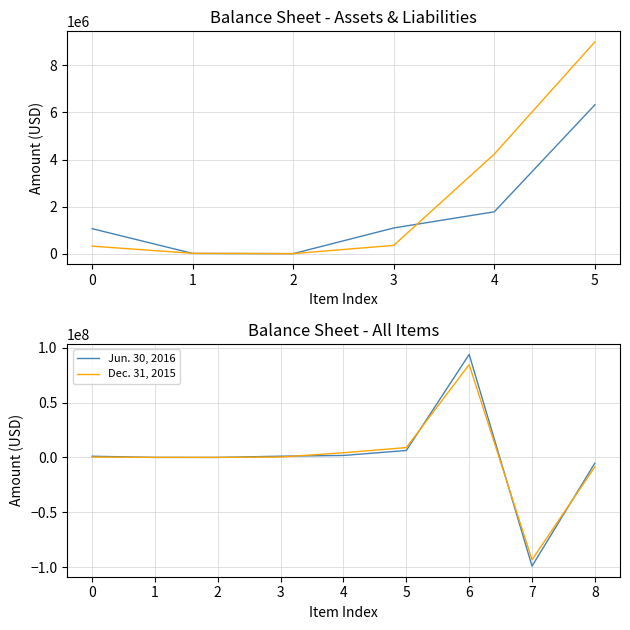

Read the Jun. 30, 2016 value at 0.

1068806